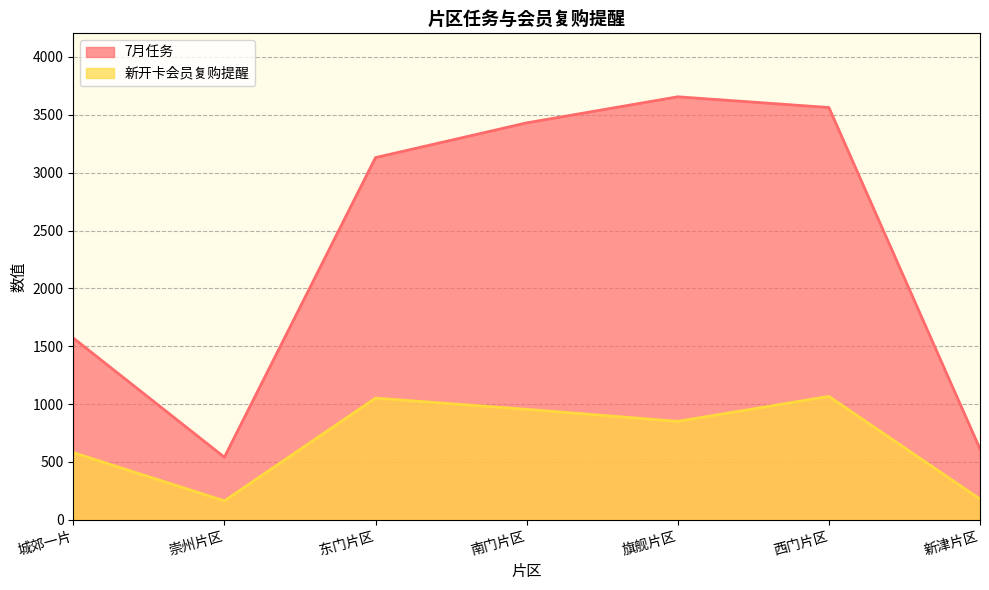

True or false: 7月任务 has a value of 2763.6 at 城郊一片.

False